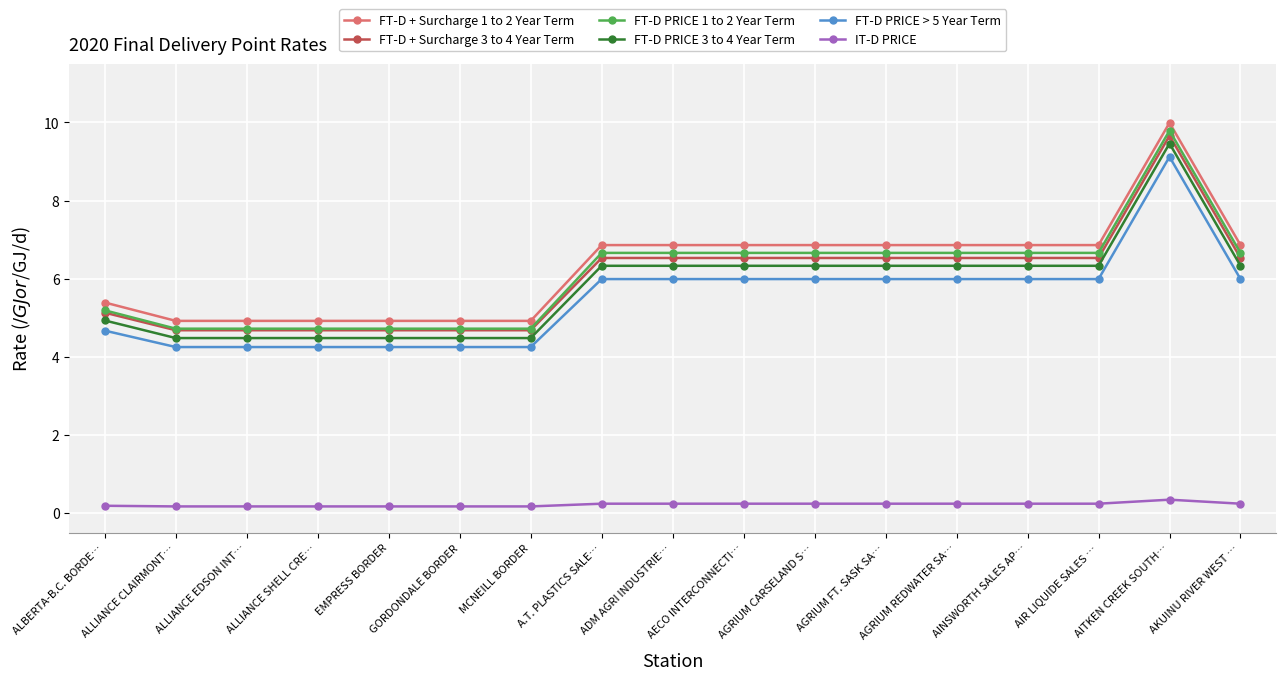

What is the difference between the maximum and minimum values in the FT-D PRICE 3 to 4 Year Term series?

5.0